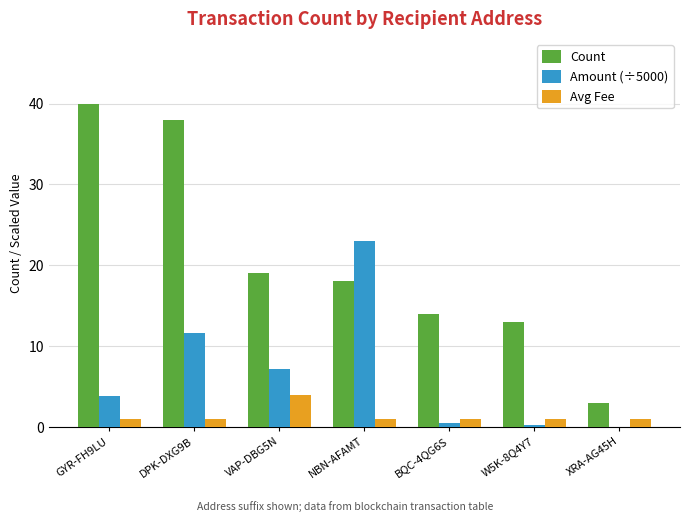

Is the value of Avg Fee at NBN-AFAMT greater than the value of Count at NBN-AFAMT?

No